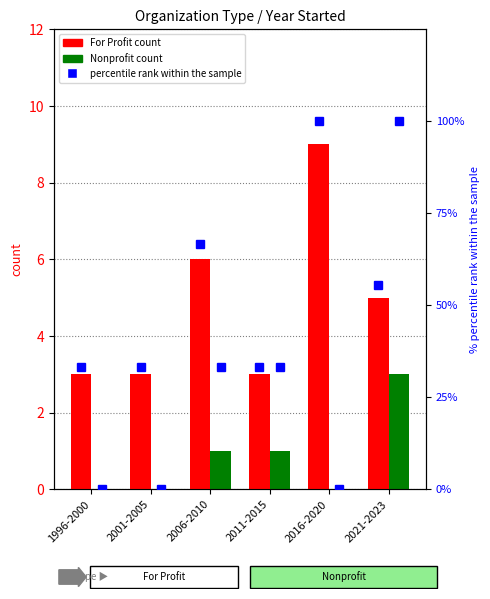

How many series are shown in this chart?

3